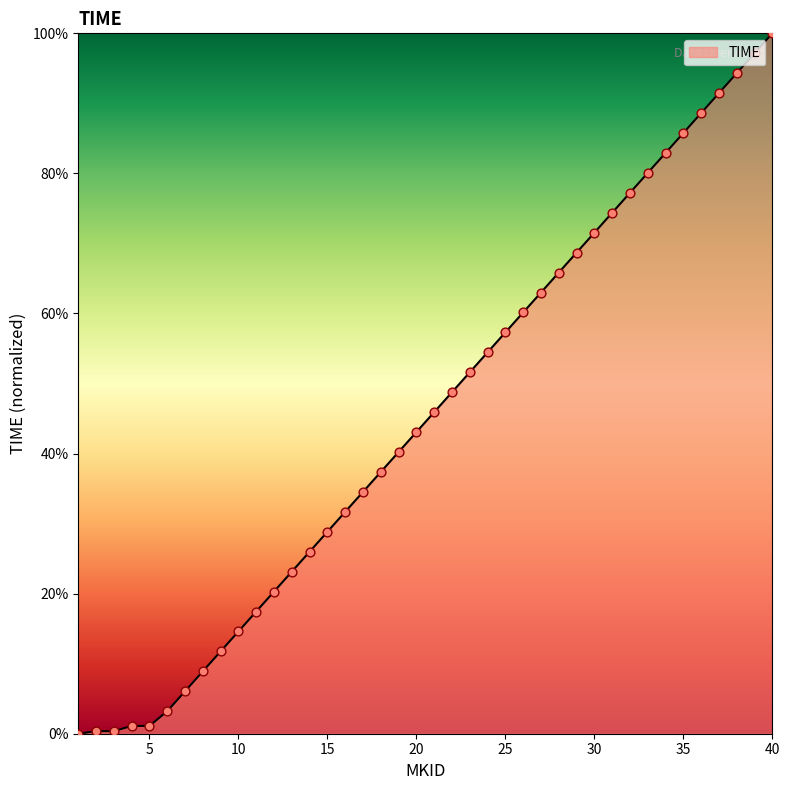

What is the maximum value shown in the chart?

100.0